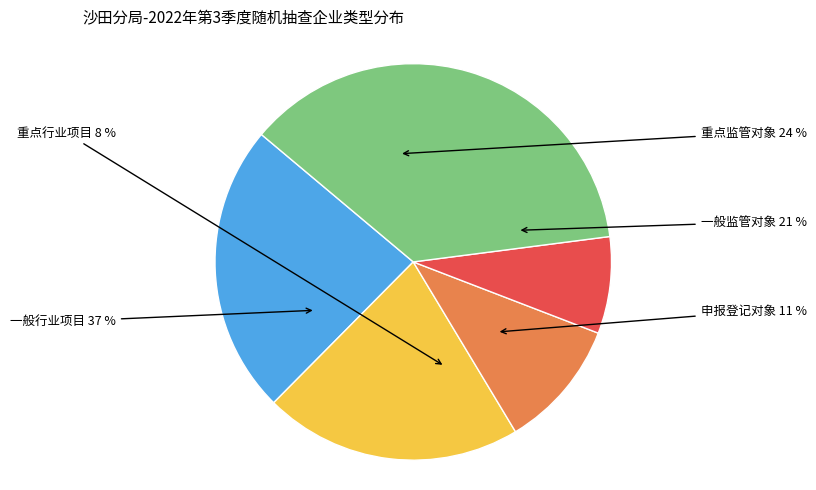

To the nearest percent, what portion does 一般行业项目 represent?

37%